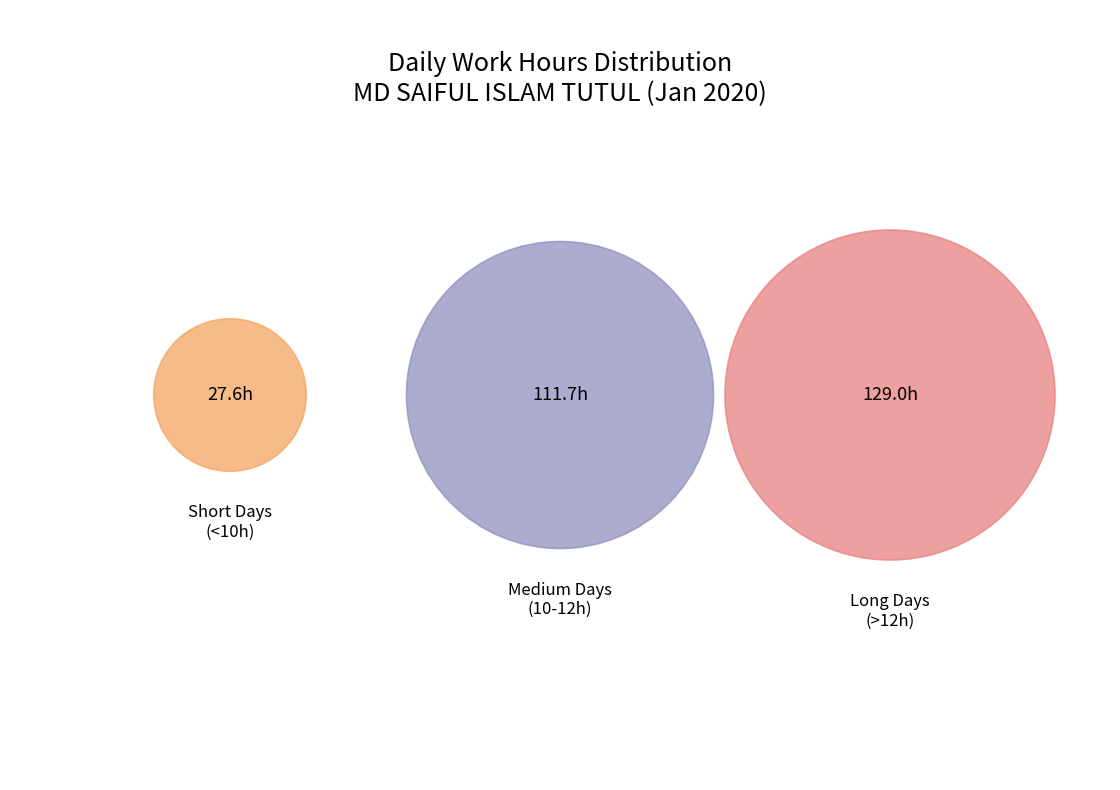

Does any single category account for the majority?

No